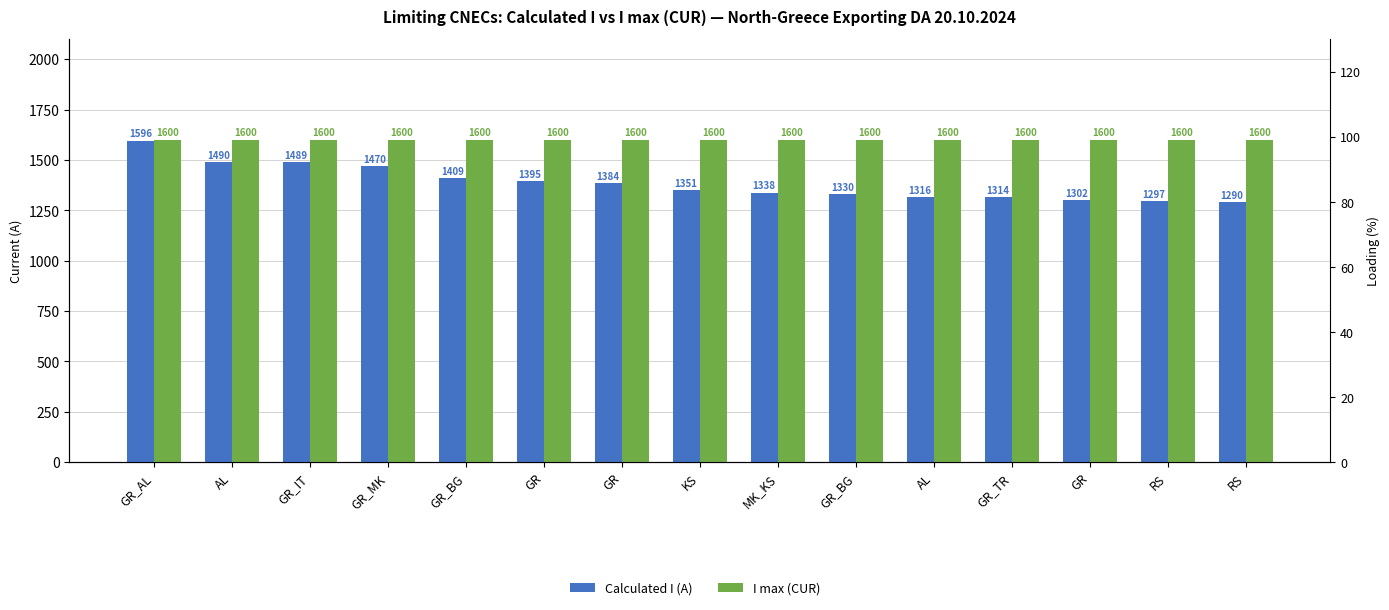

How many distinct data groups are displayed?

2